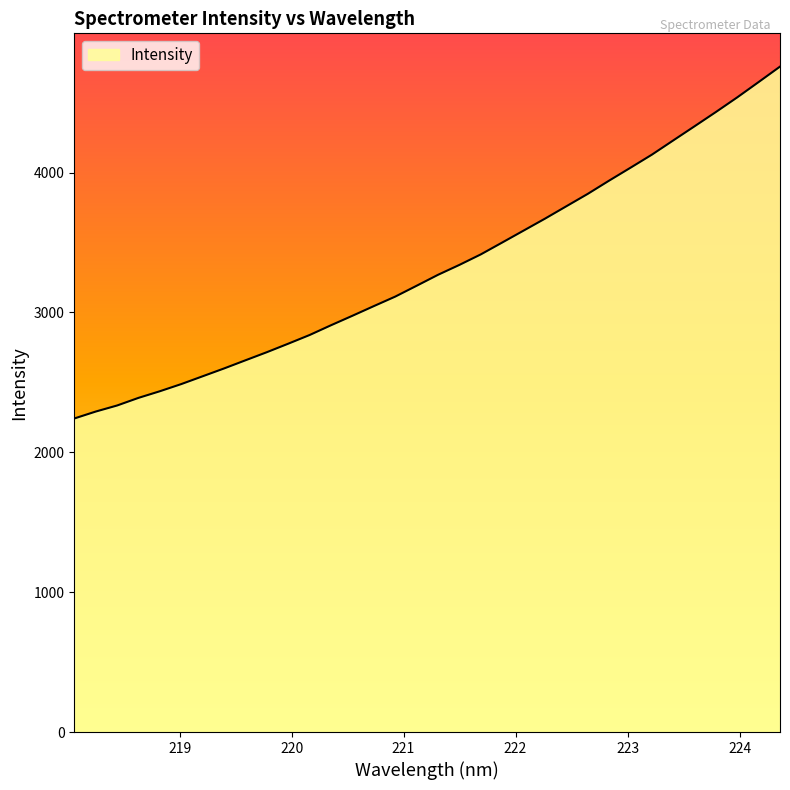

What is the minimum value shown in the chart?

2241.6